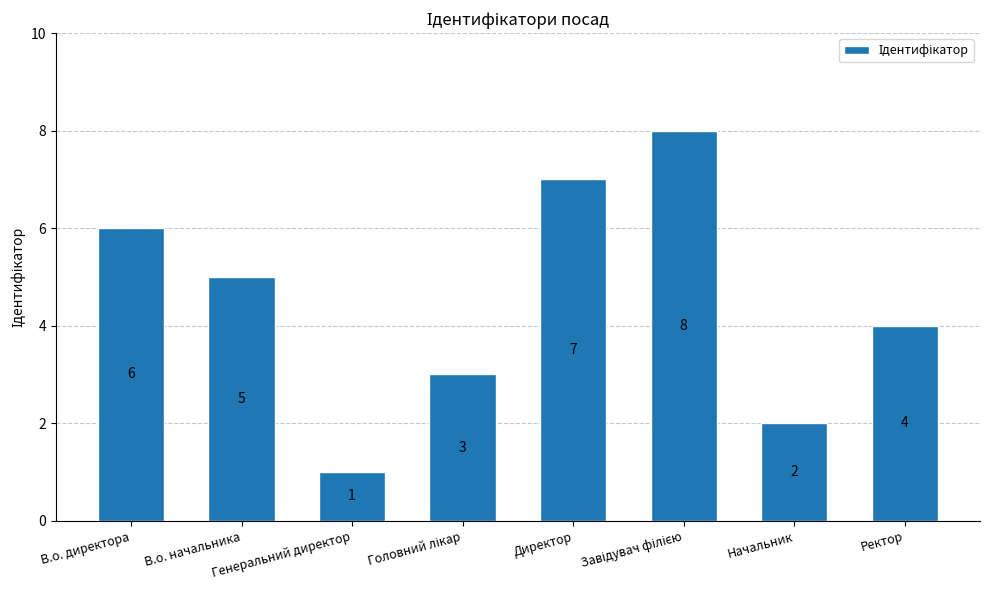

What is the label of the 6th bar from the right?

Генеральний директор